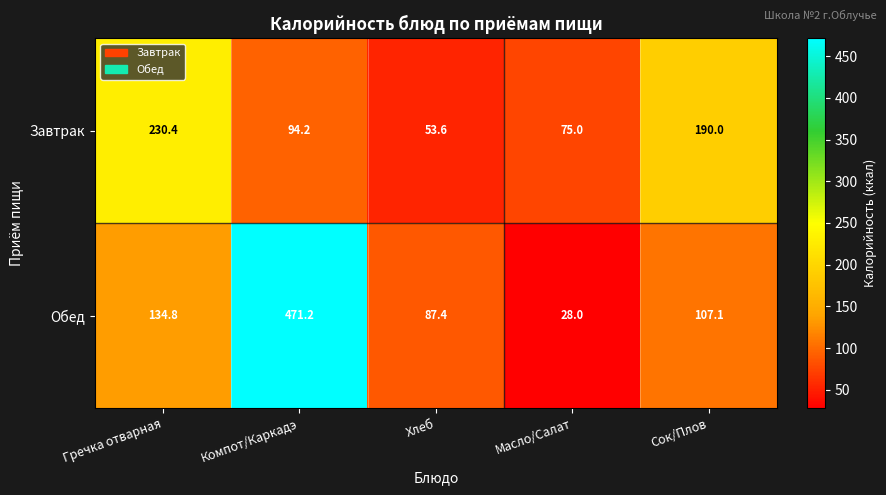

Reading left to right, extract all data points from this chart.

Завтрак: Гречка отварная=230.4	Компот/Каркадэ=94.2	Хлеб=53.6	Масло/Салат=75.0	Сок/Плов=190.0
Обед: Гречка отварная=134.8	Компот/Каркадэ=471.2	Хлеб=87.4	Масло/Салат=28.0	Сок/Плов=107.1